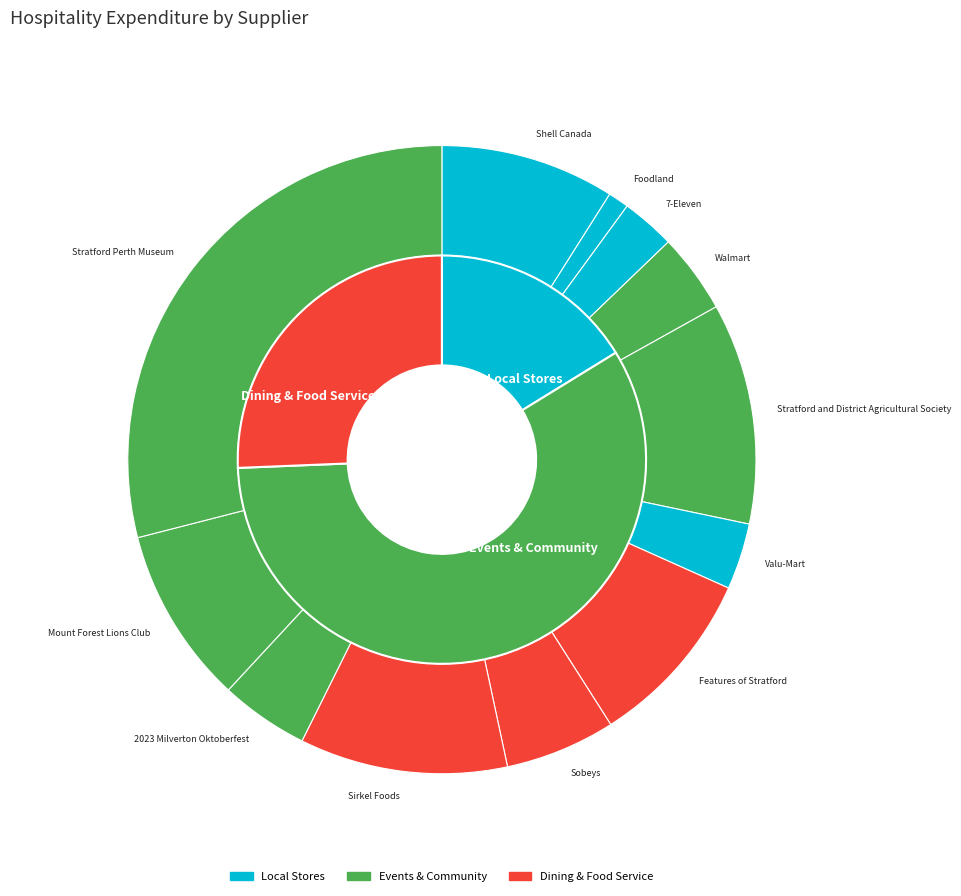

Which slice is the largest?

Stratford Perth Museum